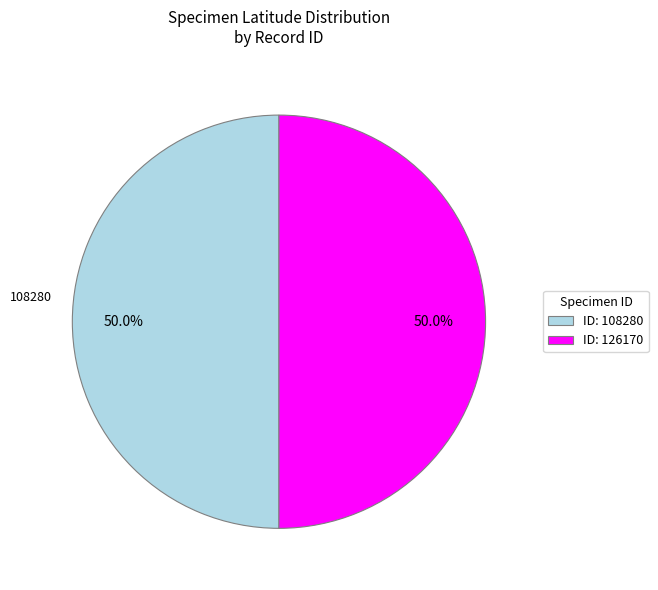

How many slices are in this pie chart?

2